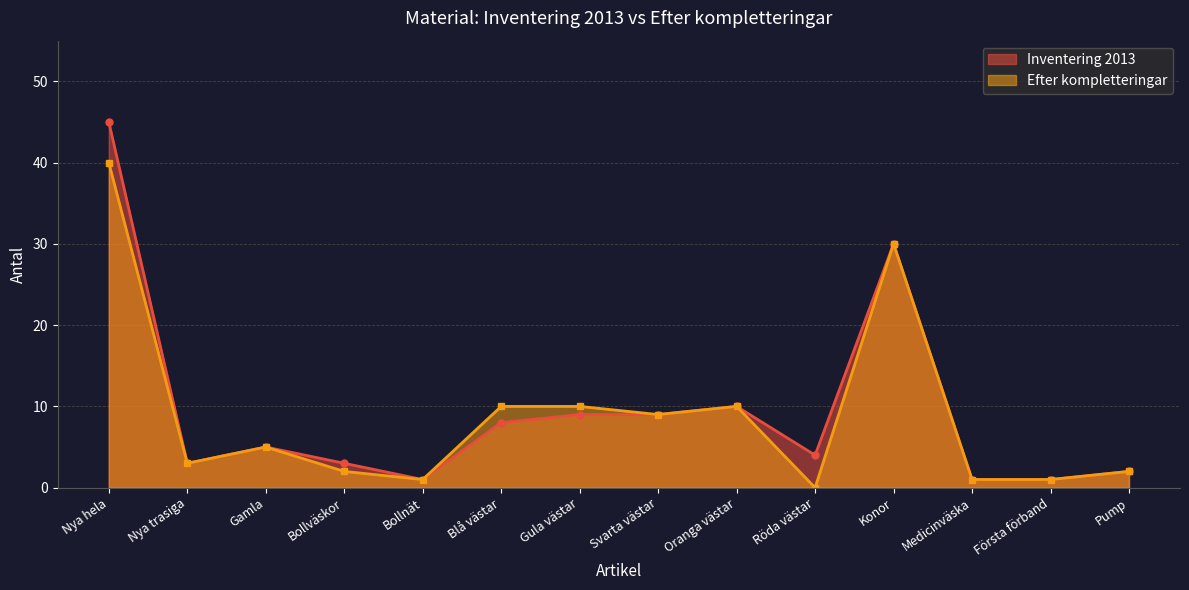

What is the sum of the Efter kompletteringar values at Nya hela and Röda västar?

40